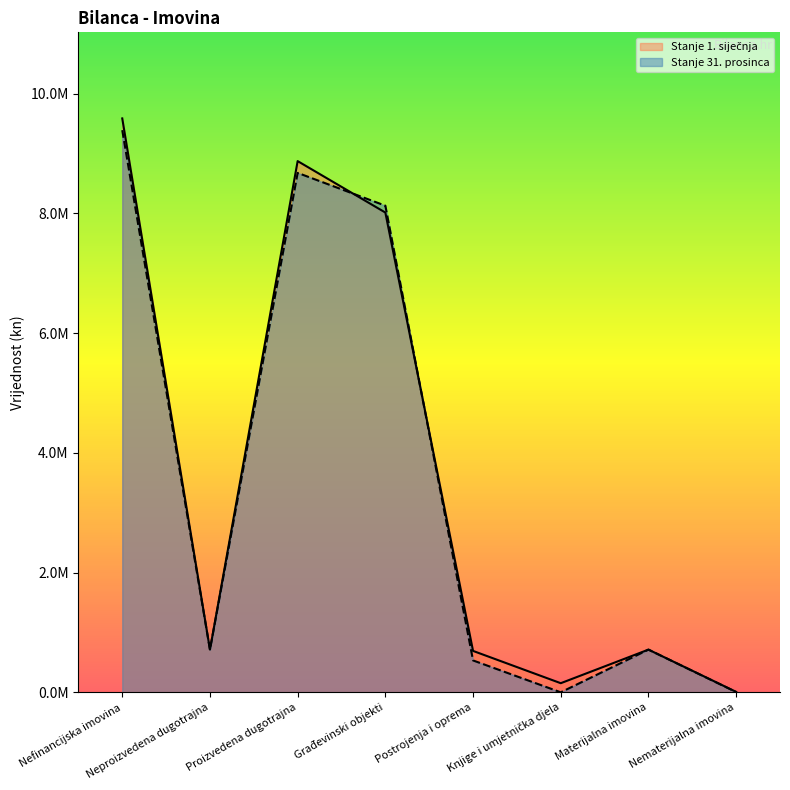

Where do Stanje 1. siječnja and Stanje 31. prosinca first cross each other?

Nefinancijska imovina and Neproizvedena dugotrajna